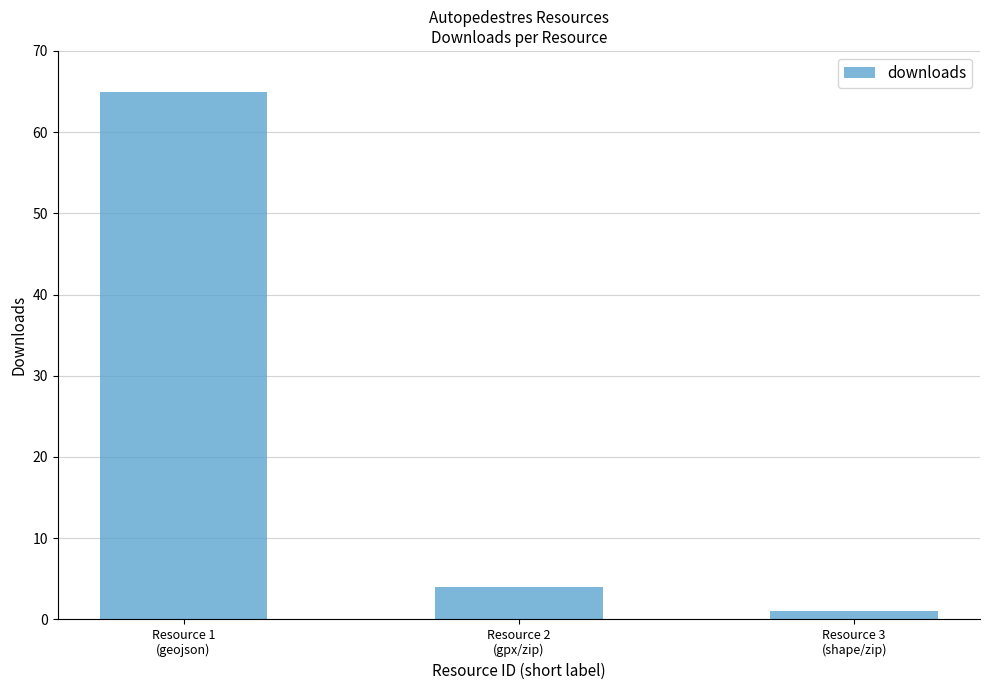

What is the change in value from Resource 2
(gpx/zip) to Resource 3
(shape/zip)?

-3